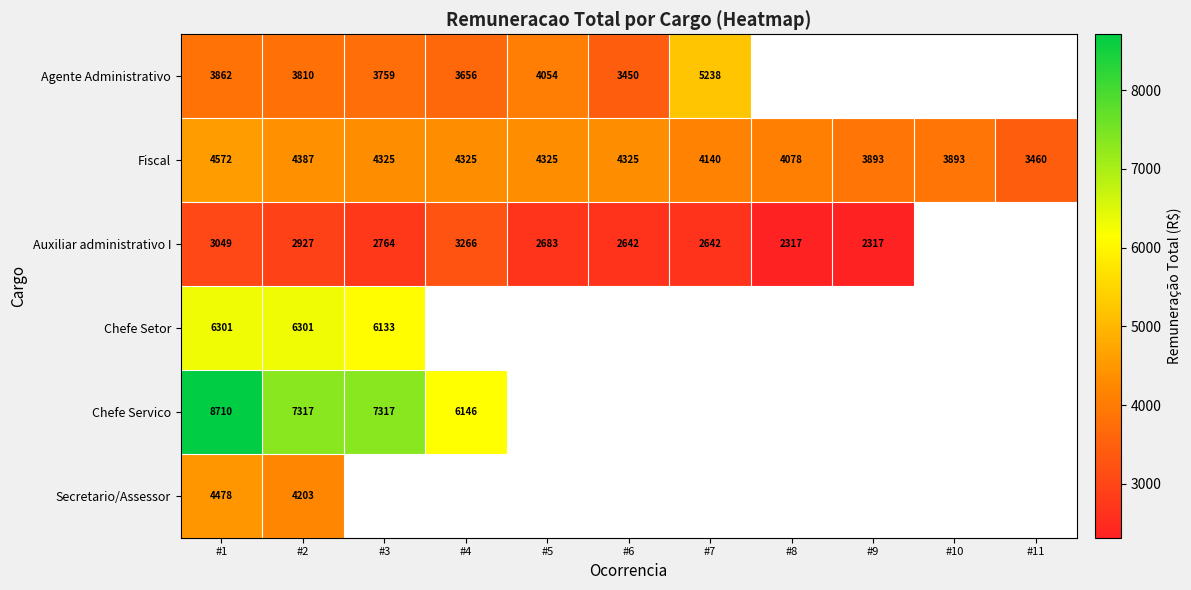

True or false: Fiscal has a value of 7125.8 at #2.

False